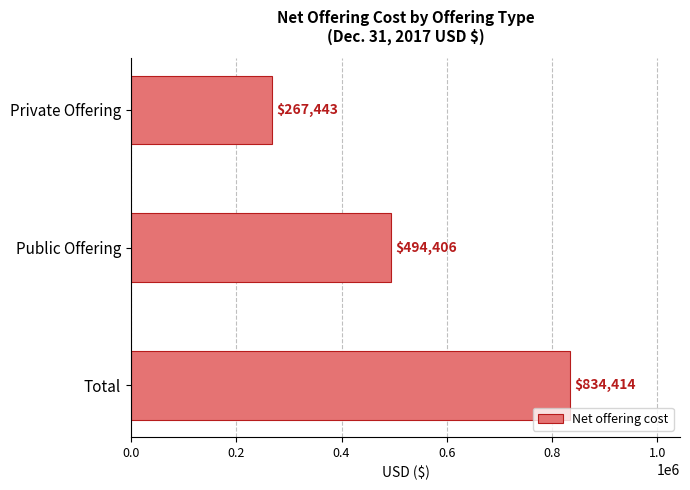

The chart shows a value of 184612 at Private Offering. True or false?

False